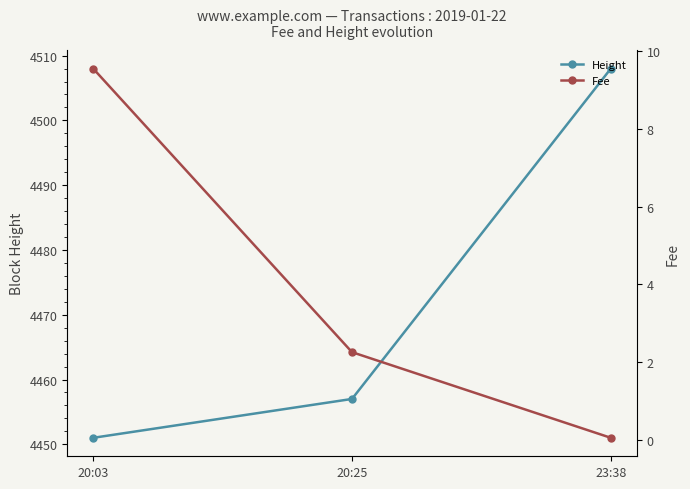

Is the value of Fee at 20:25 greater than the value of Height at 23:38?

No